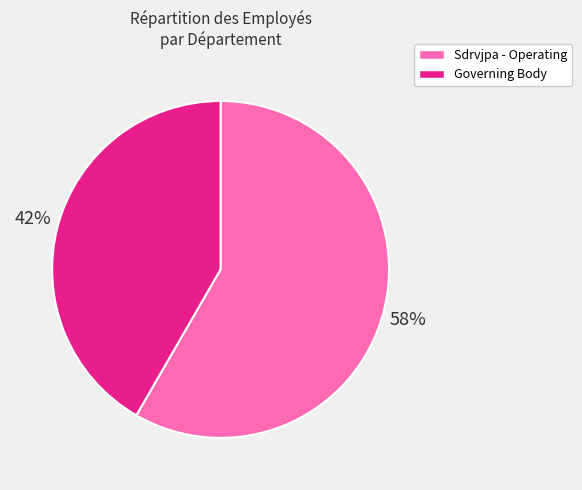

Combined, do Governing Body and Sdrvjpa - Operating account for over 50%?

Yes